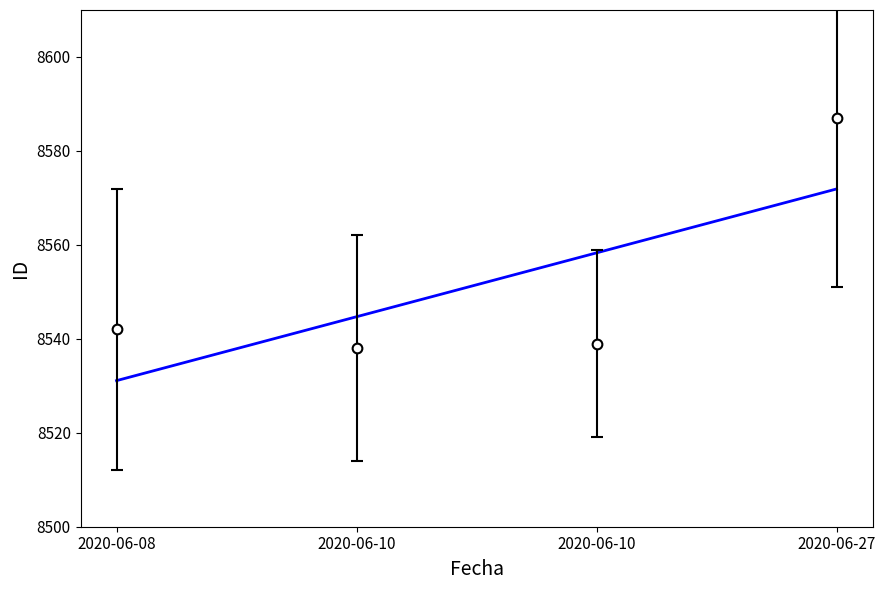

How many series are shown in this chart?

1